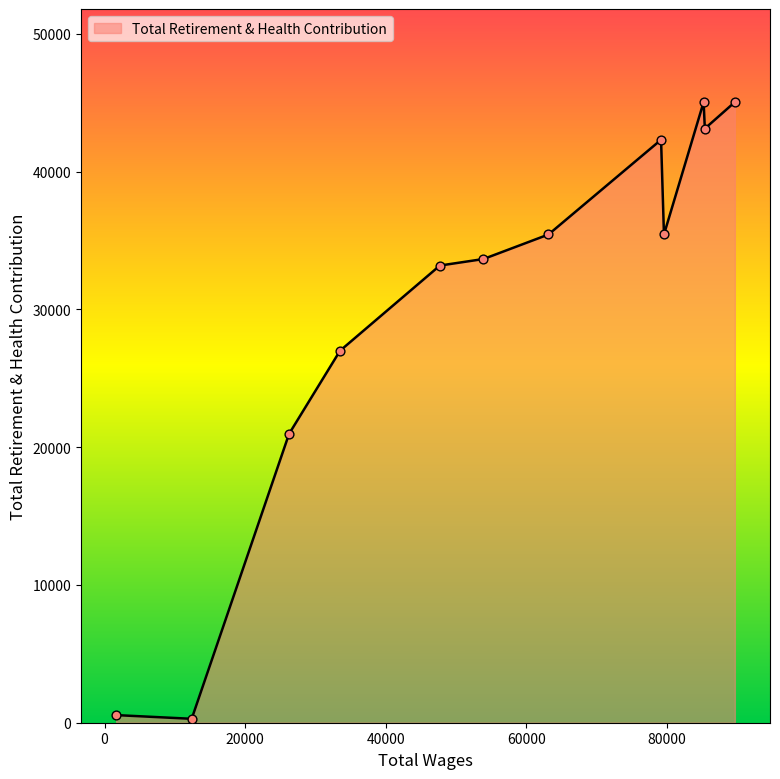

What is the greatest value displayed?

45042